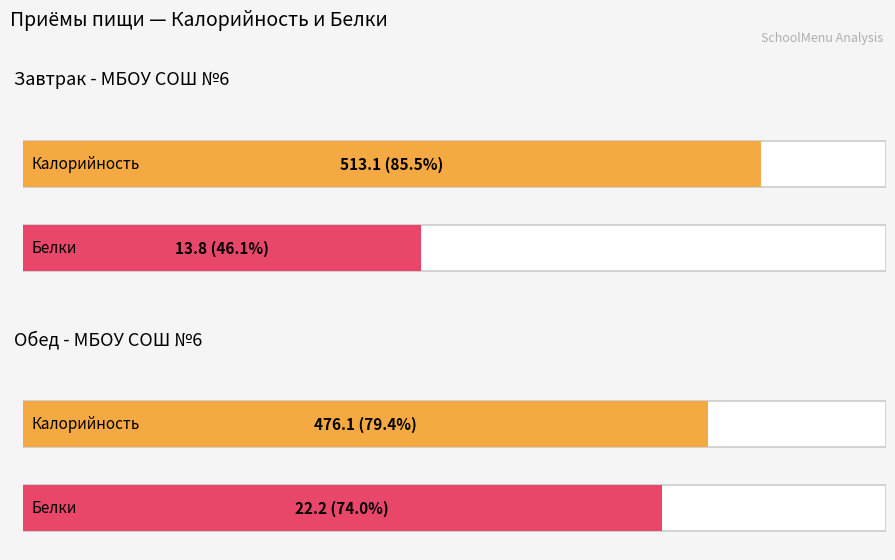

What is the maximum value for Белки?

22.2